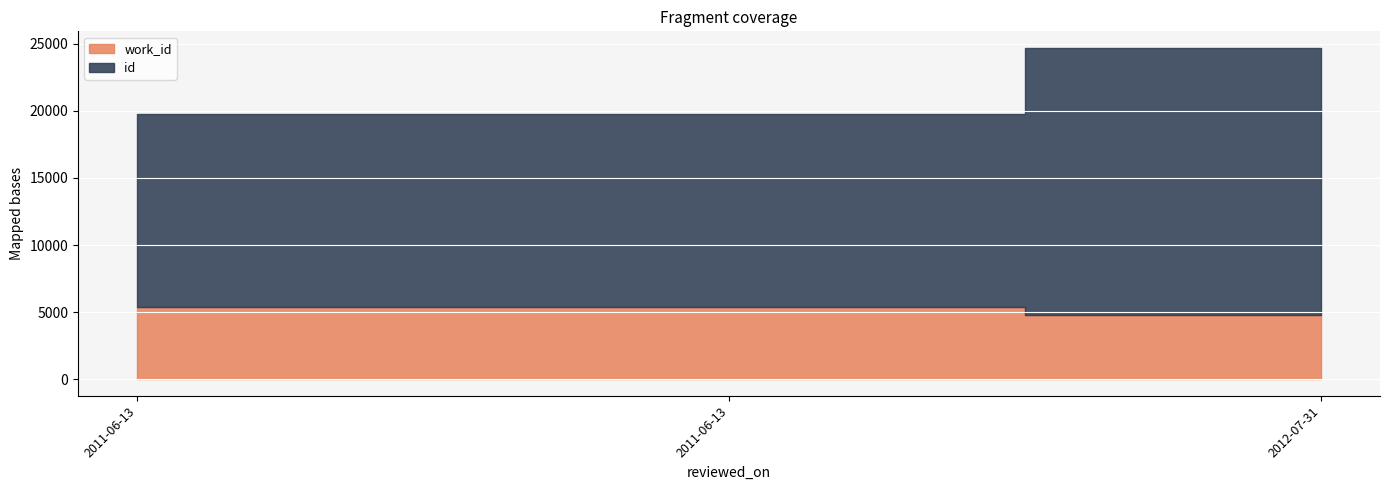

Reading right to left, extract all data points from this chart.

id: 2012-07-31=19907	2011-06-13=14424	2011-06-13=14419
work_id: 2012-07-31=4785	2011-06-13=5366	2011-06-13=5366